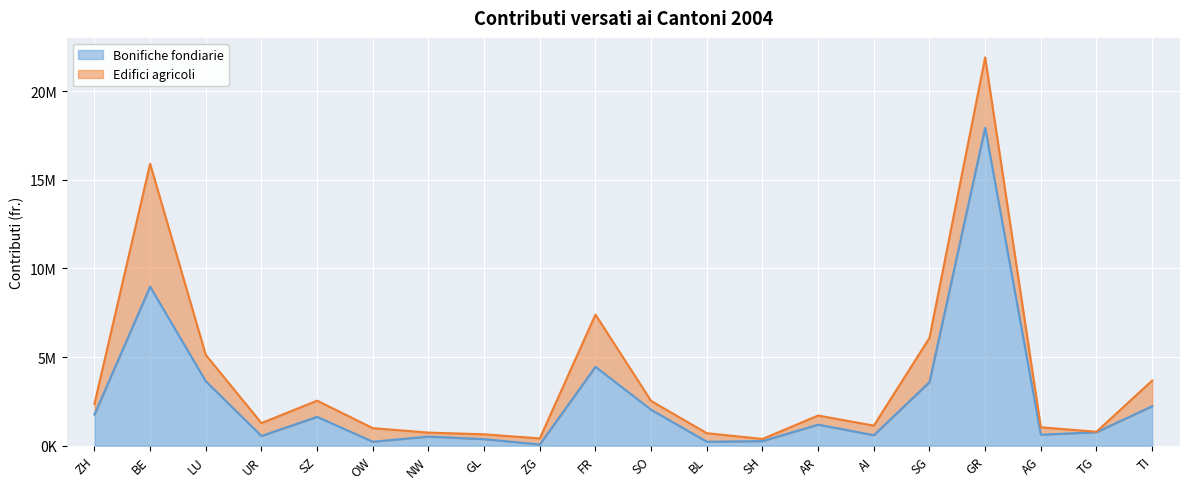

Between SH and GR, which is larger?

GR